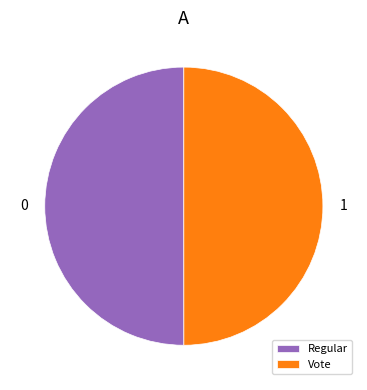

Do Vote and Regular together represent more than half of the pie?

Yes